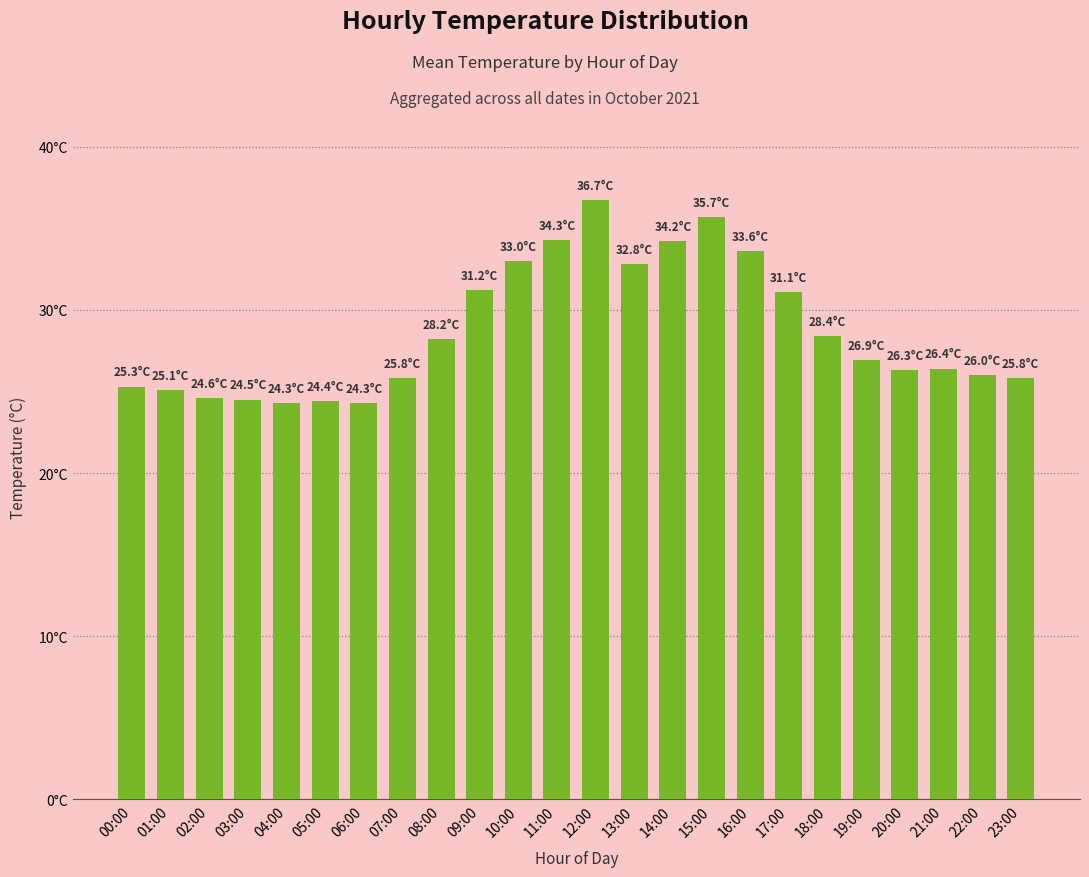

Which category has the lowest value across all series?

04:00